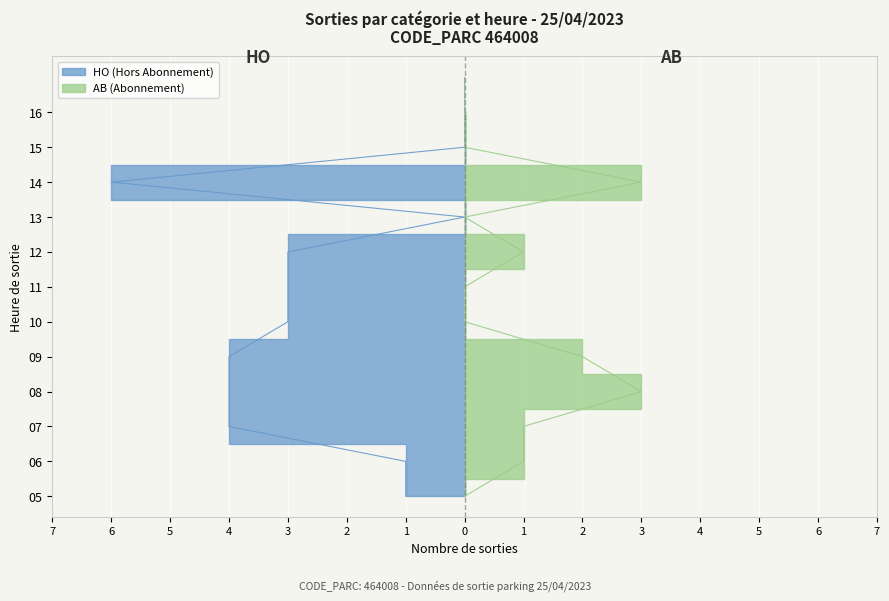

Count the number of categories in the chart.

12